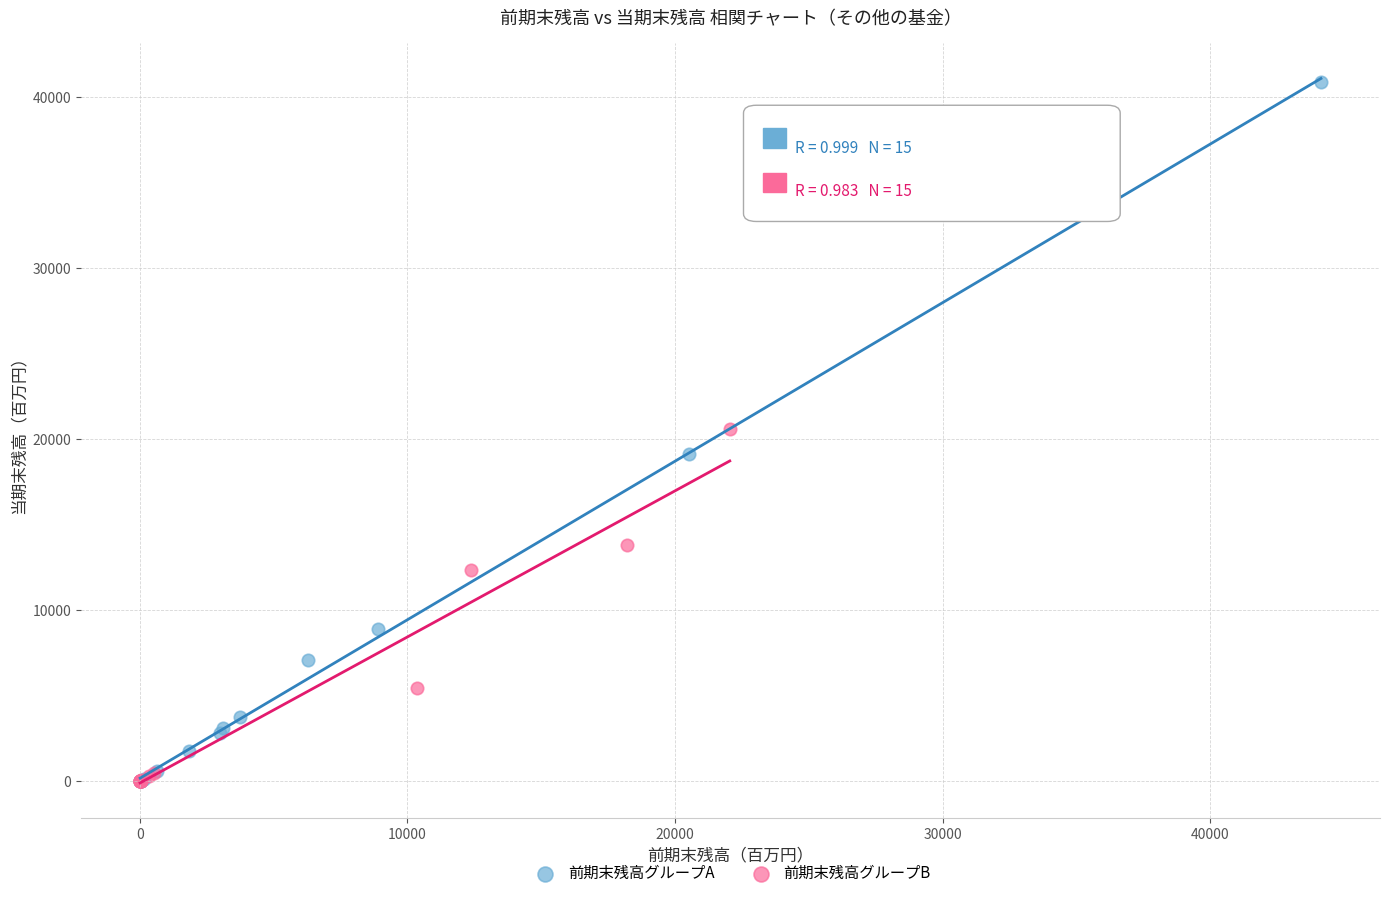

Which series contains the highest Y value?

前期末残高グループA